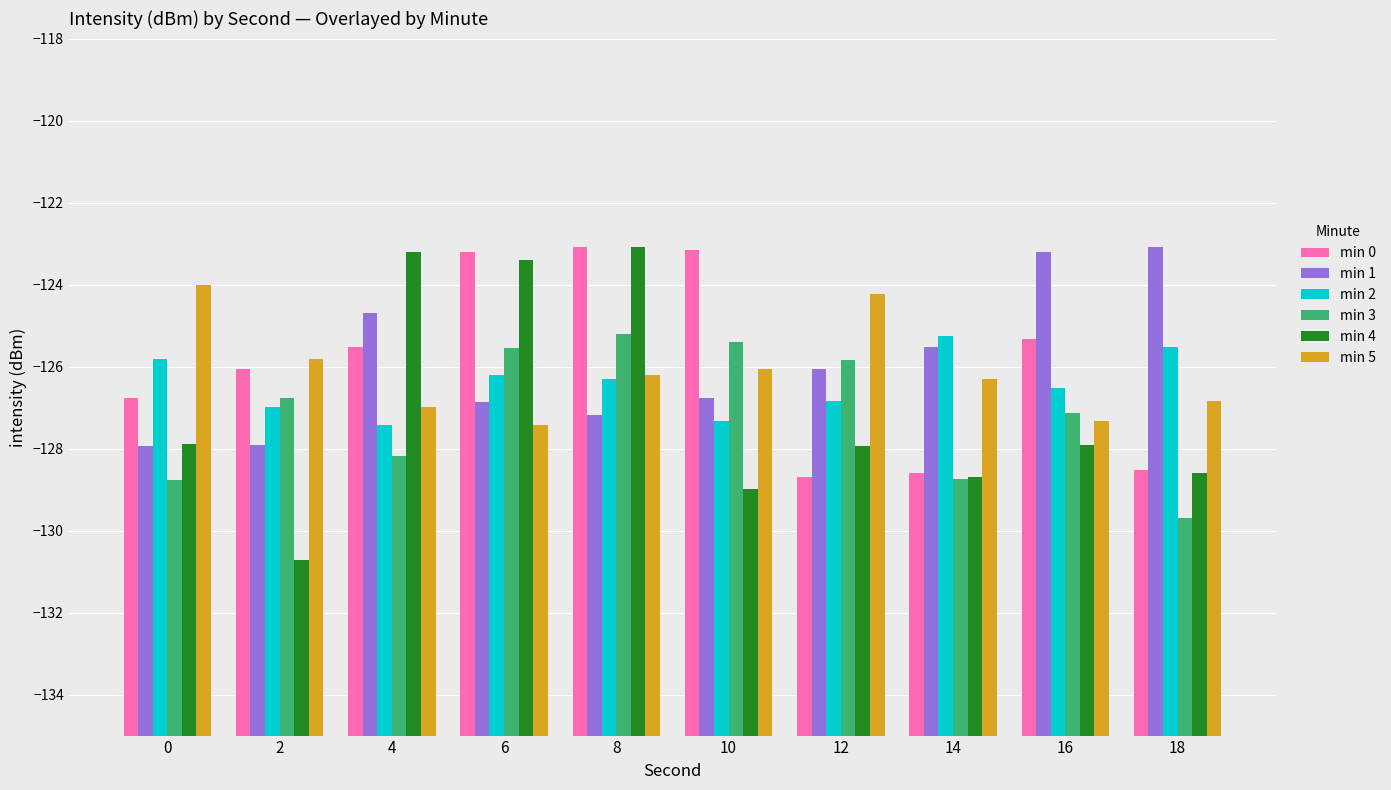

How many data points does each series have?

10